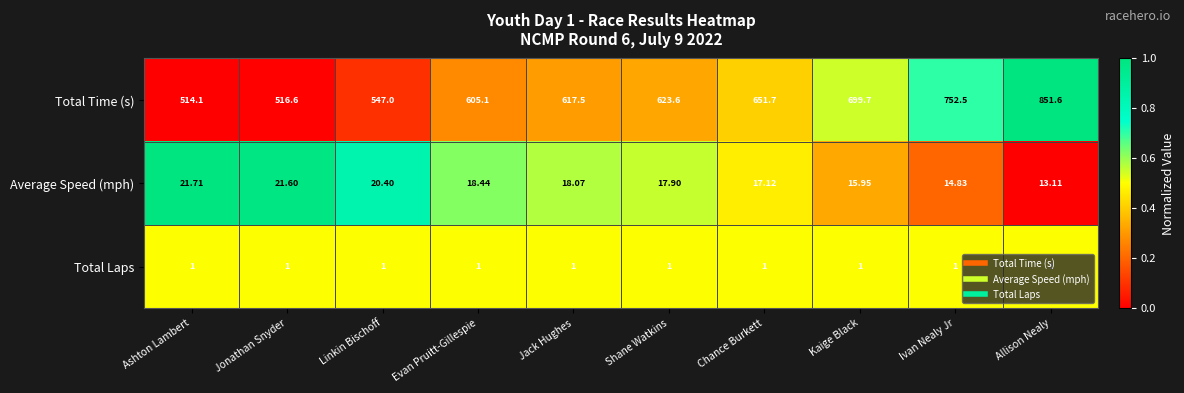

Where is Total Time (s) nearest to the value 682?

Kaige Black